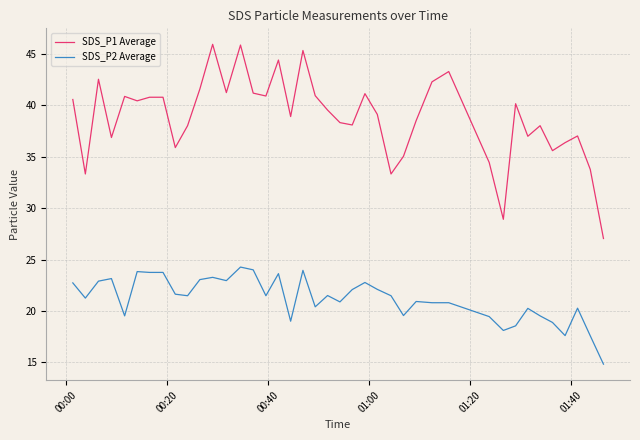

True or false: SDS_P2 Average and SDS_P1 Average cross at least once.

False